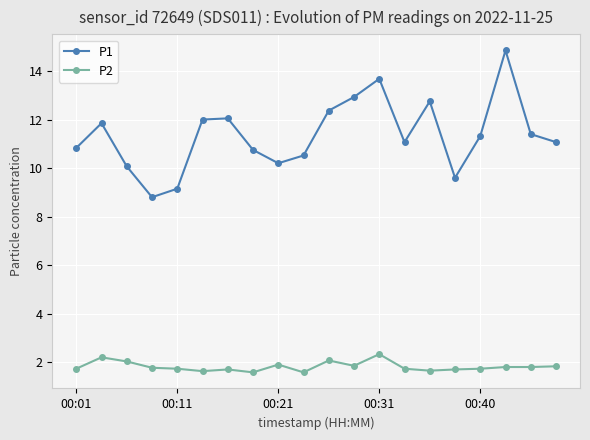

What is the difference between the second highest and second lowest values in the P2 series?

0.6